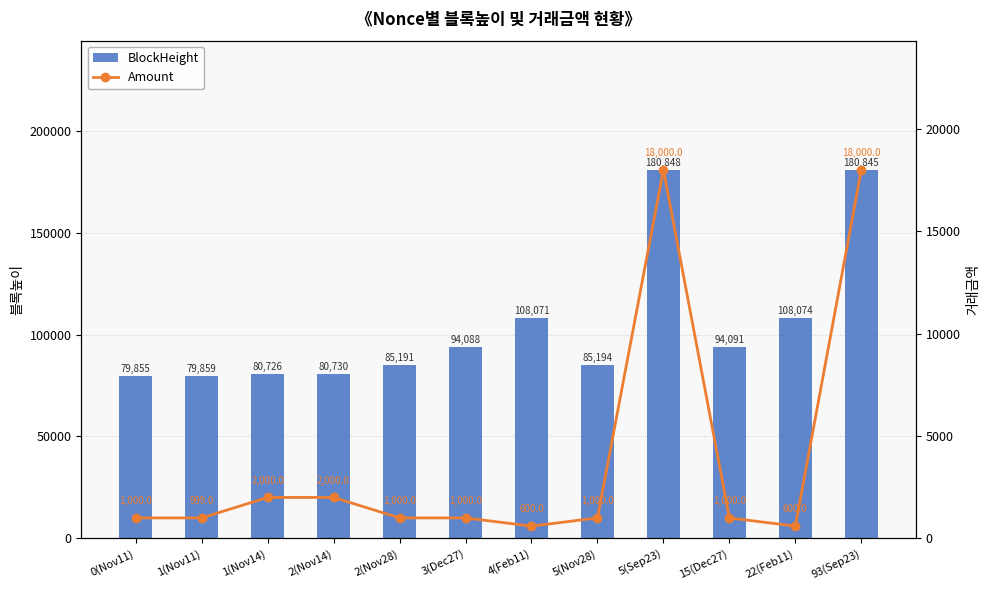

The value of BlockHeight at 3(Dec27) is 94088.0. True or false?

True